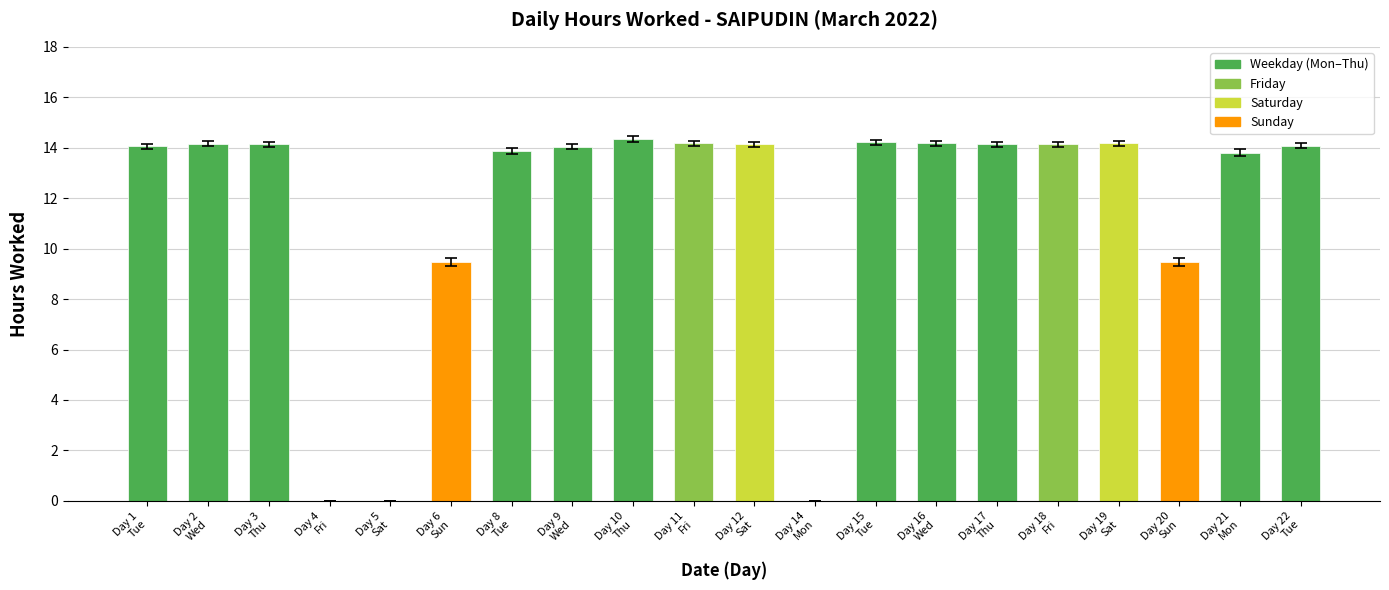

What is the maximum value shown in the chart?

14.3